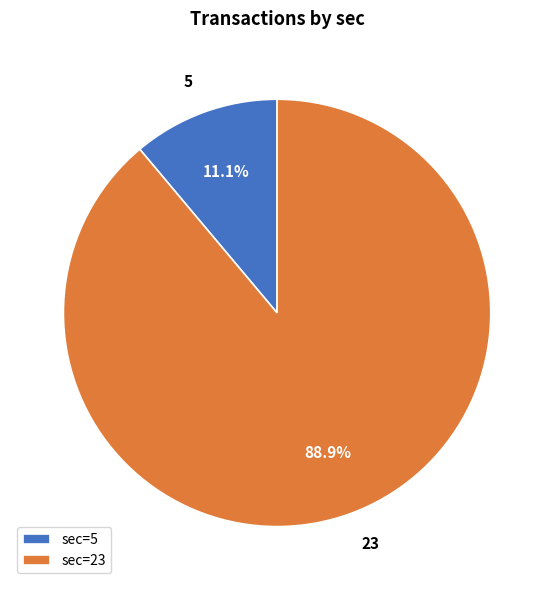

What is the majority slice?

23